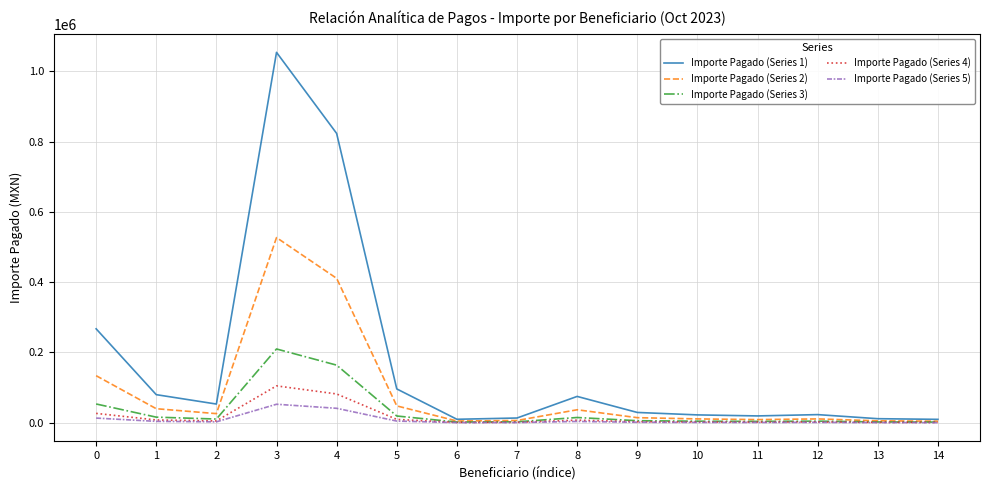

Which series has the widest spread of values?

Importe Pagado (Series 1)